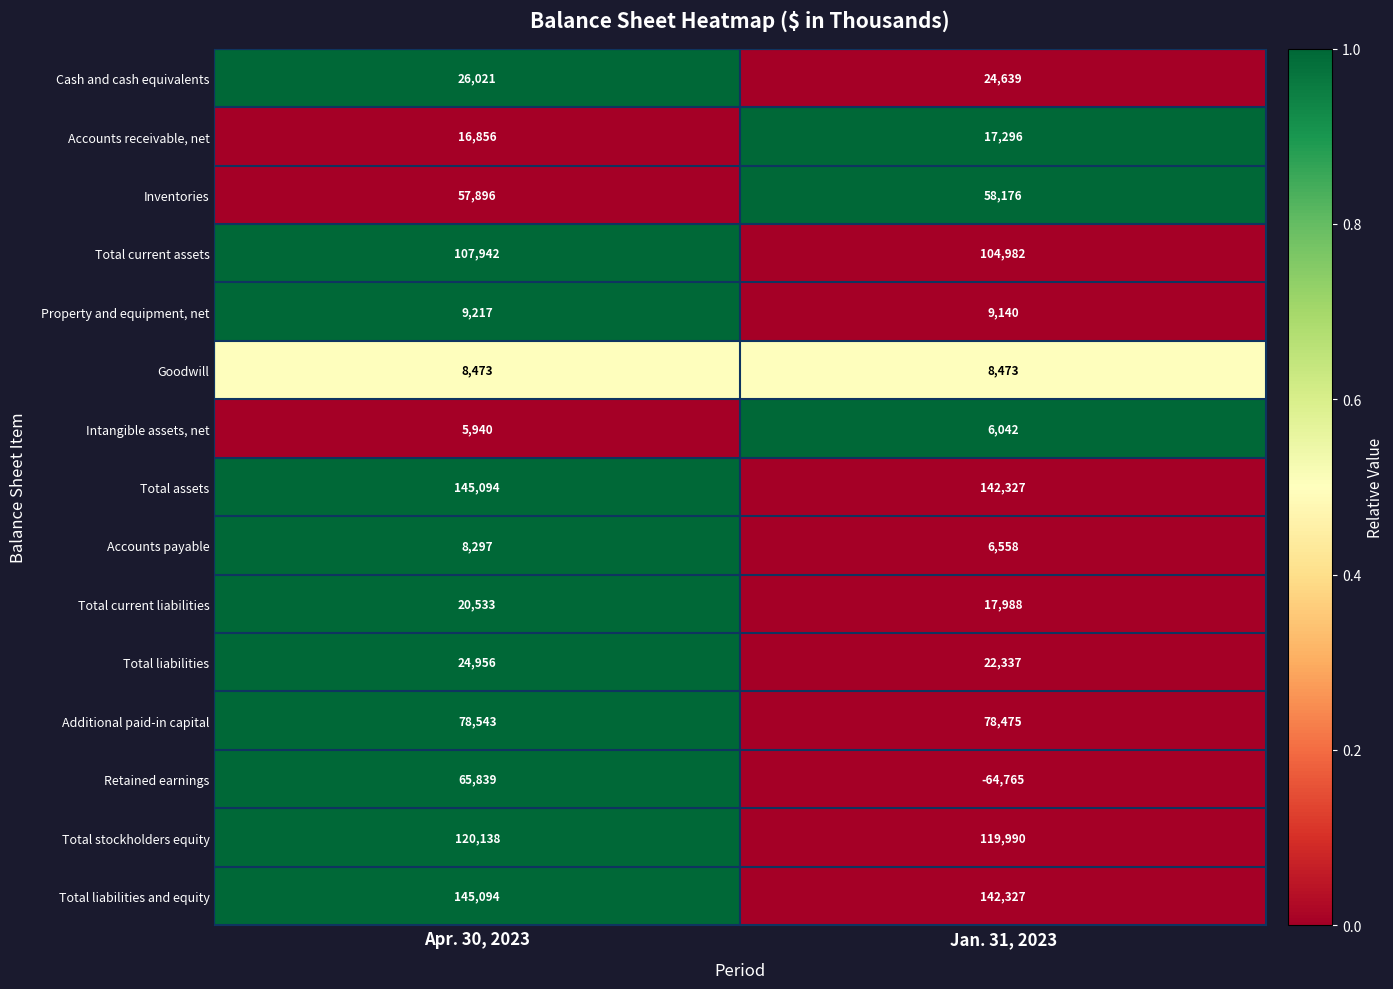

List the labels in order of Inventories value, largest first.

Jan. 31, 2023, Apr. 30, 2023